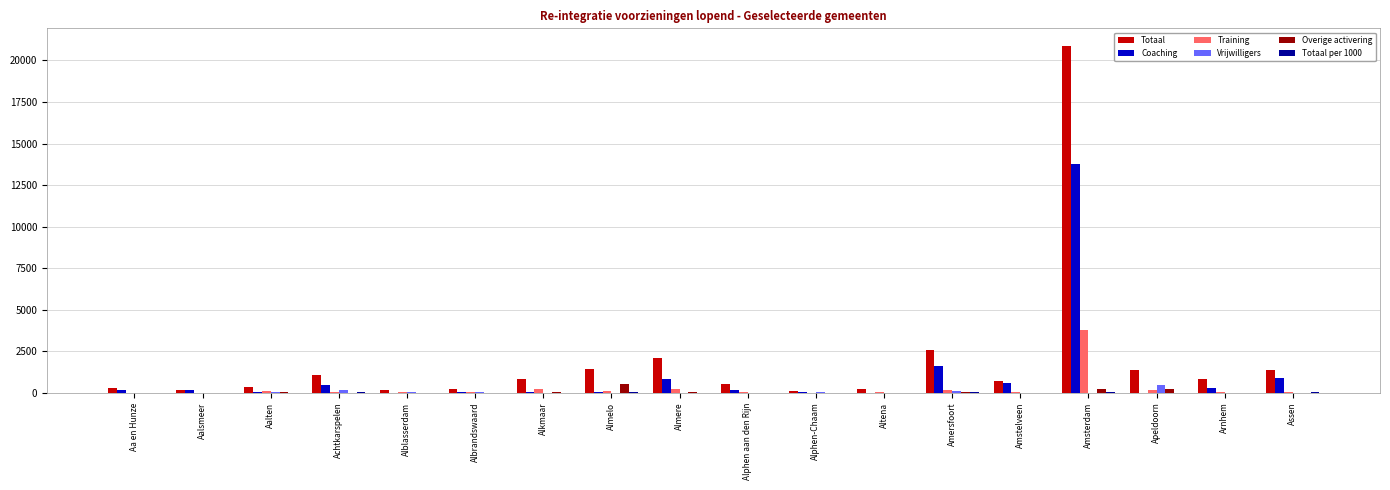

Between Aalsmeer and Almere, which series saw the biggest shift?

Totaal